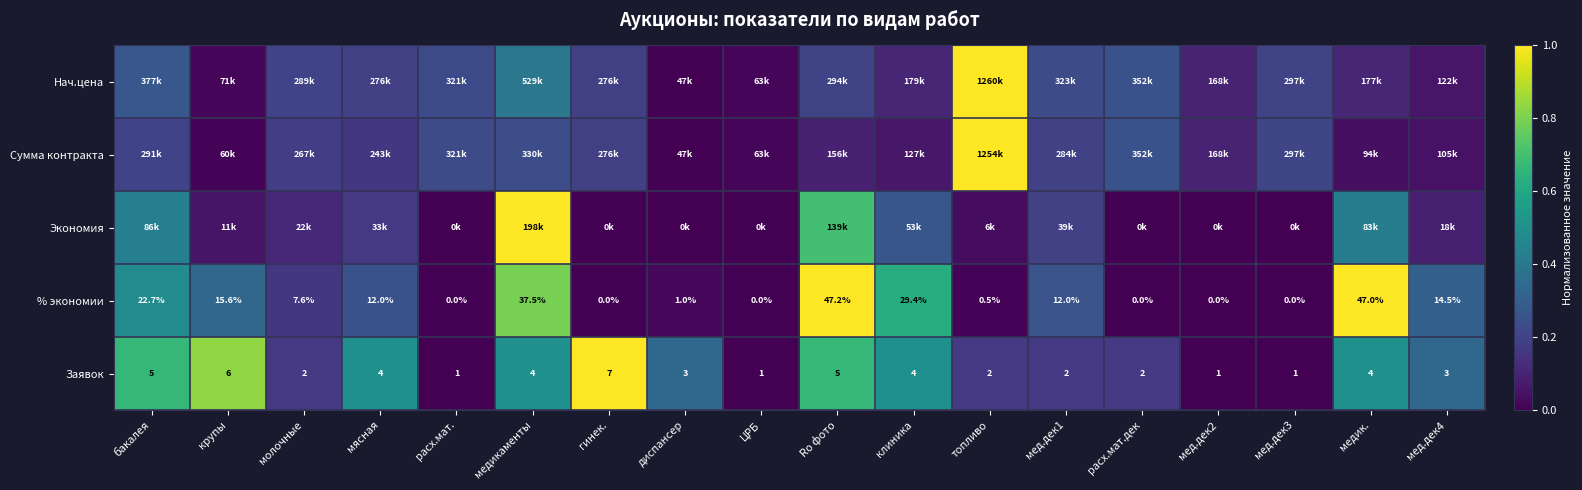

Where is % экономии nearest to the value 23?

бакалея